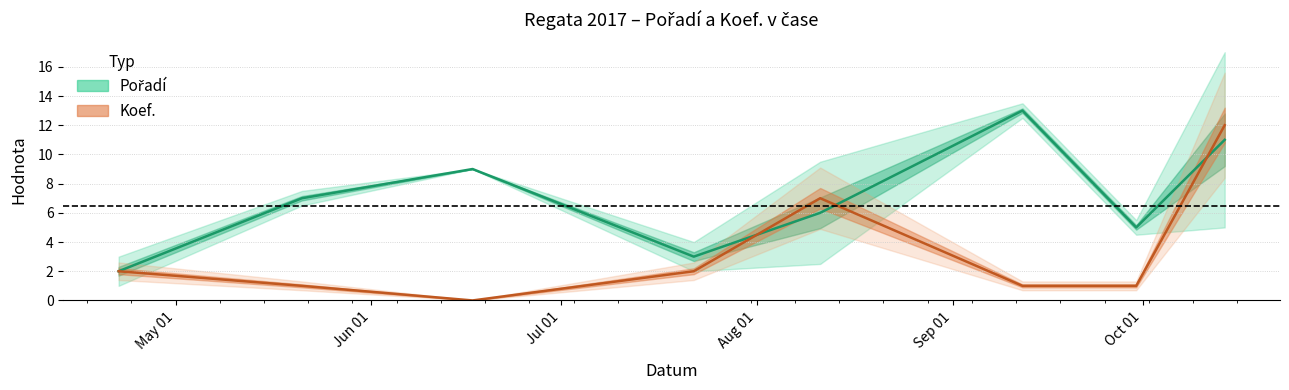

Reading right to left, what are all the values shown in this chart?

Pořadí: 11	5	13	6	3	9	7	2
Koef.: 12	1	1	7	2	0	1	2